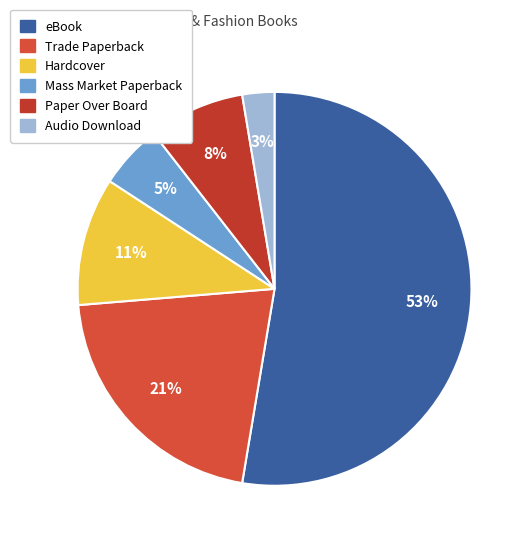

What is the largest slice in the pie chart?

eBook